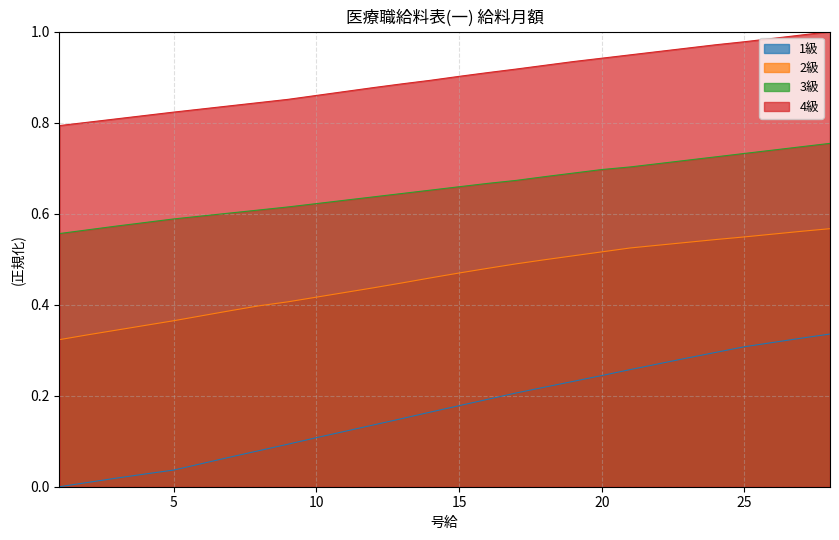

What is the difference between the 1級 values at 18 and 12?

0.1